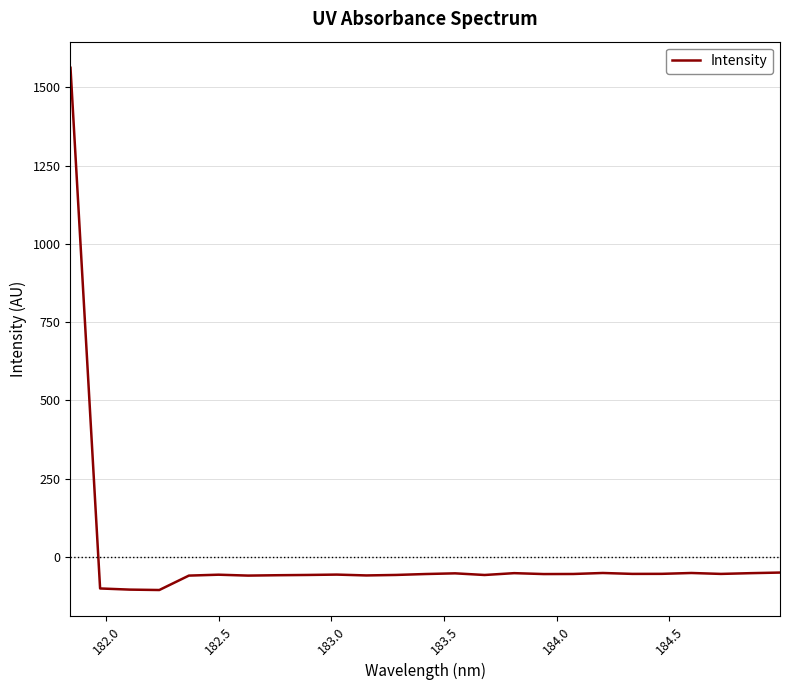

What is the minimum value shown in the chart?

-105.4